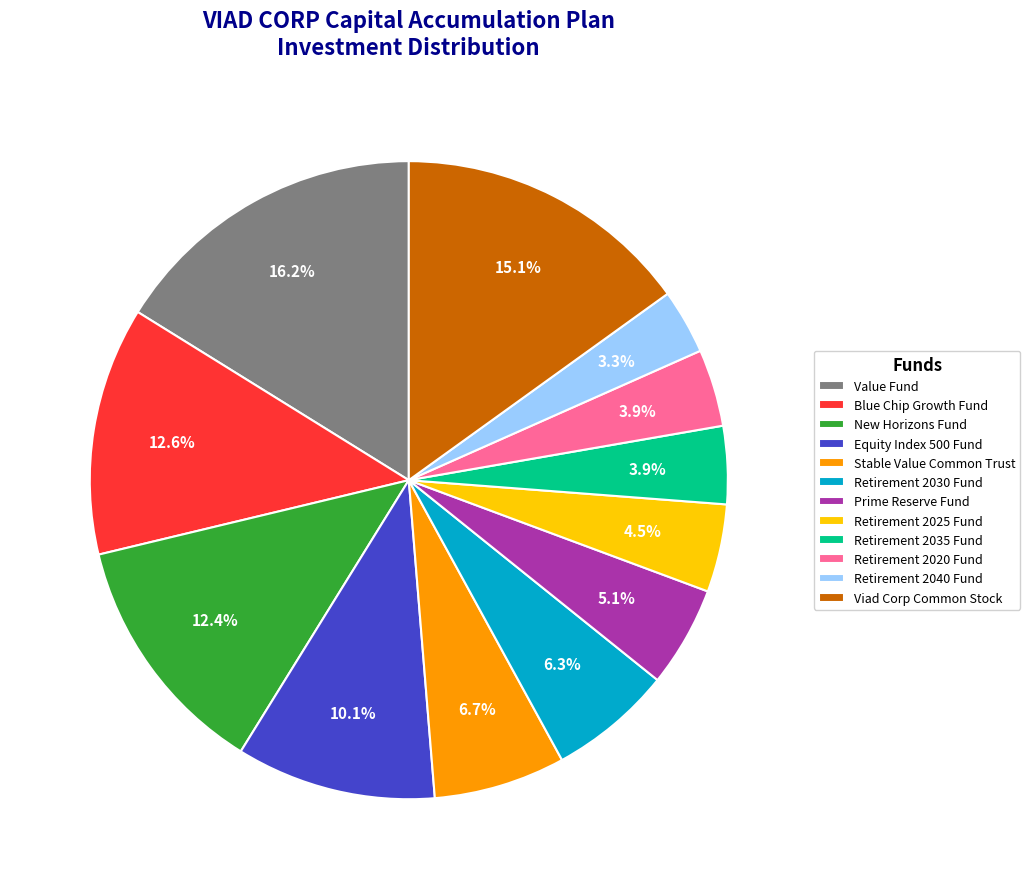

Is there any slice that represents more than half of the pie?

No